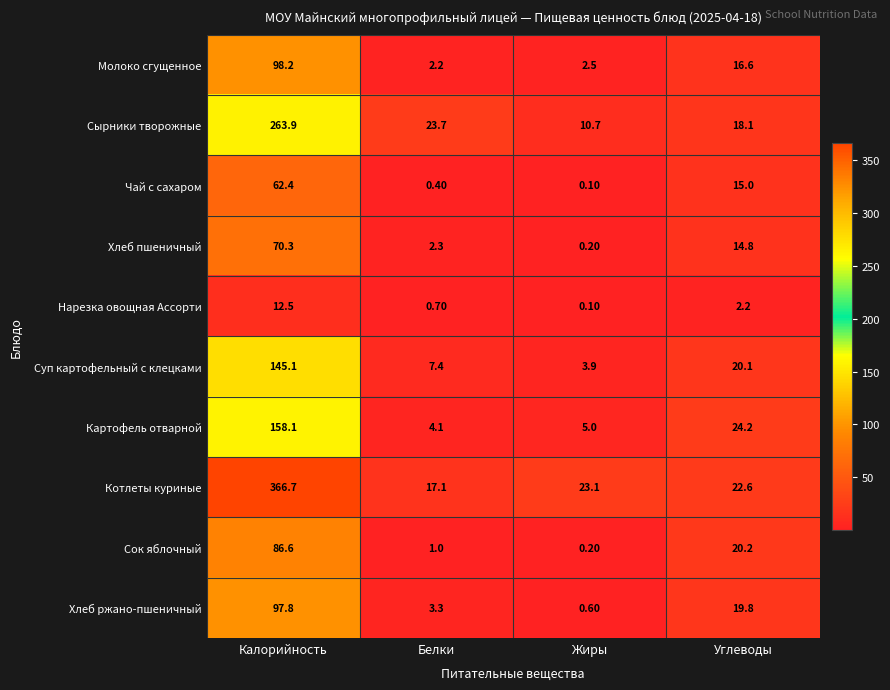

What is the spread (max minus min) of values at Белки?

23.3